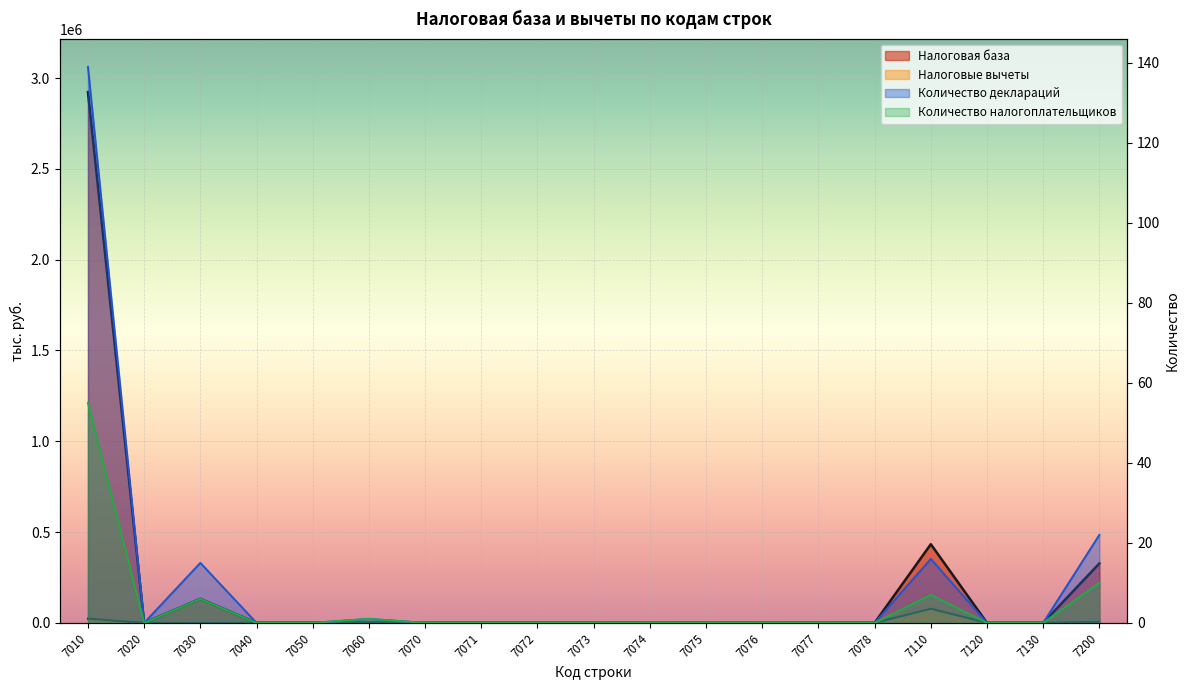

Reading left to right, list all the values displayed in this chart.

Налоговая база: 2922406	0	132382	0	0	2655	0	0	0	0	0	0	0	0	0	433184	0	0	327452
Налоговые вычеты: 23251	0	0	0	0	0	0	0	0	0	0	0	0	0	0	77894	0	0	5993
Количество деклараций: 139	0	15	0	0	1	0	0	0	0	0	0	0	0	0	16	0	0	22
Количество налогоплательщиков: 55	0	6	0	0	1	0	0	0	0	0	0	0	0	0	7	0	0	10